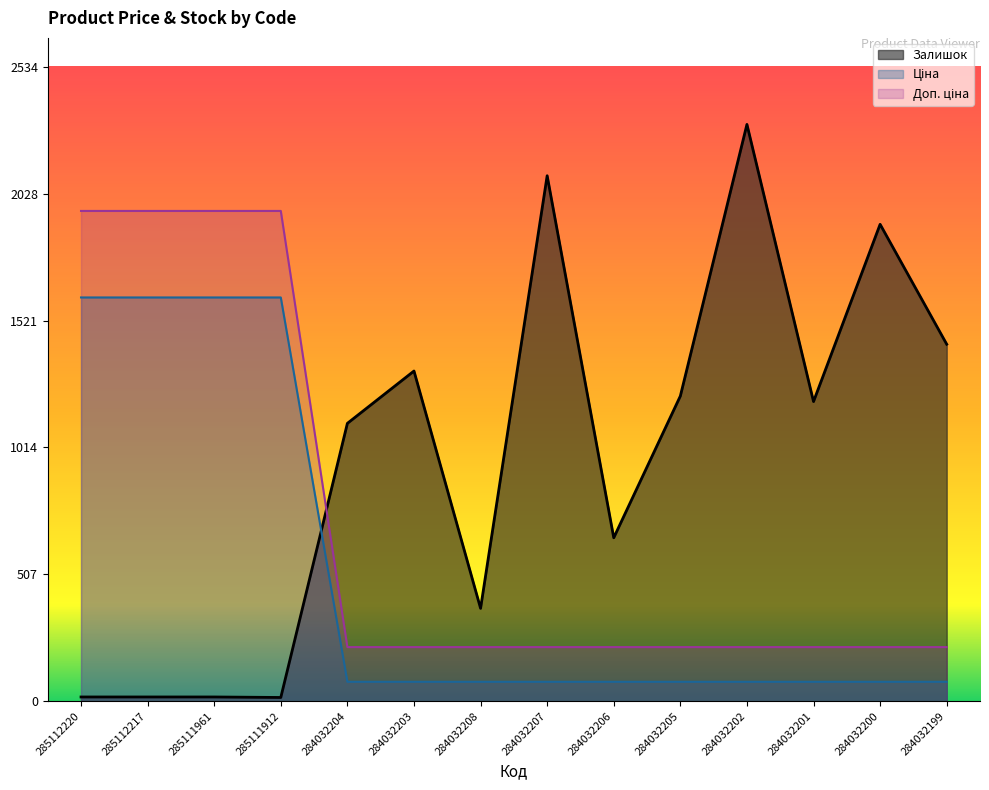

List the series in order of their peak value, lowest first.

Ціна, Доп. ціна, Залишок